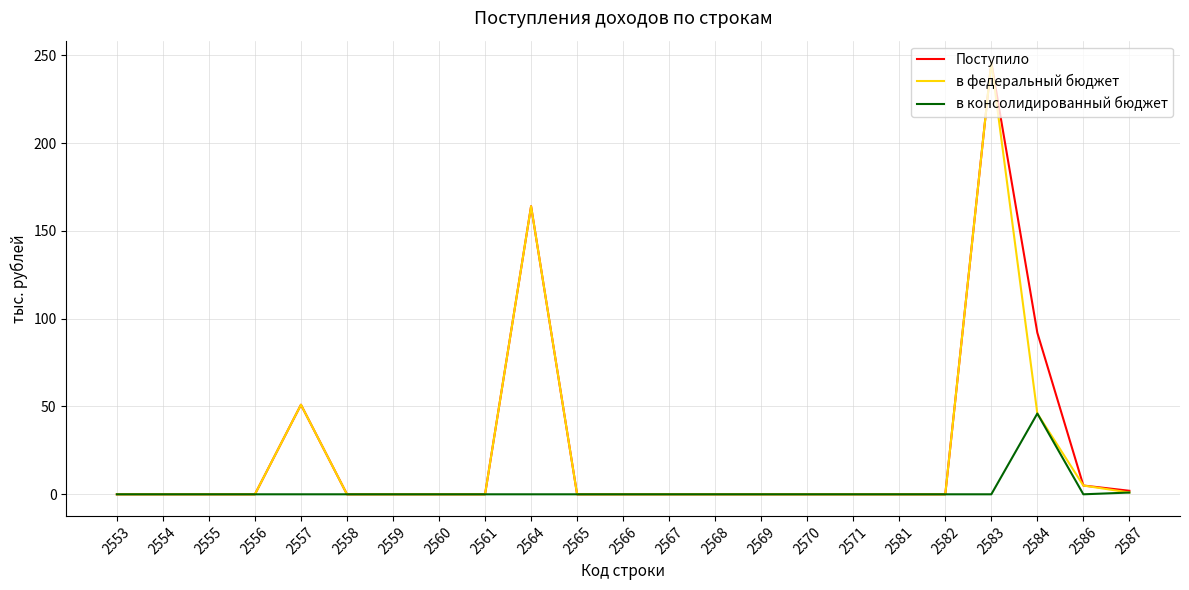

What is the total value across all series at 2557?

102